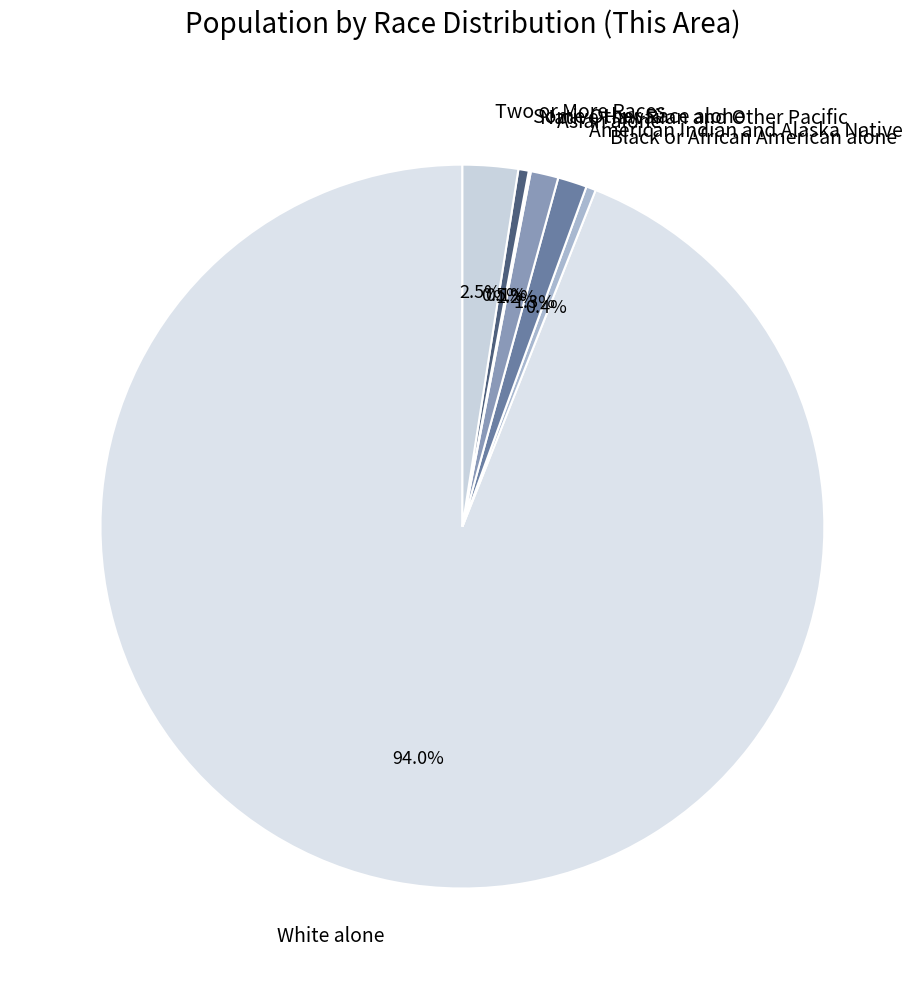

What is the majority slice?

White alone